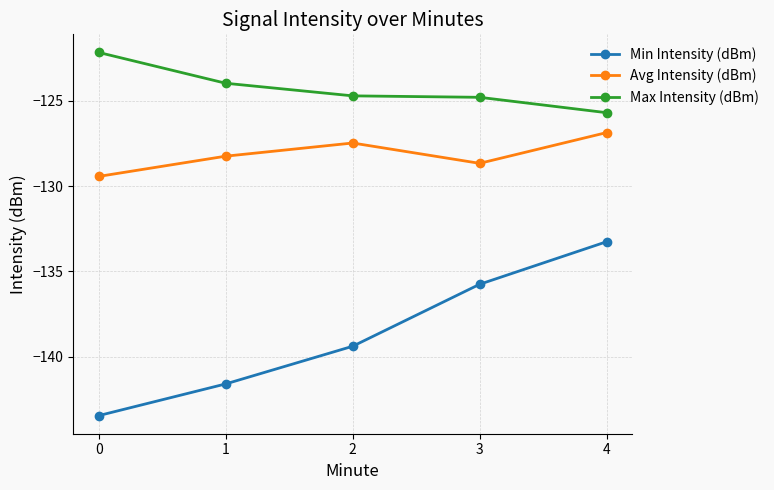

True or false: Min Intensity (dBm) has a value of -139.4 at 2.

True